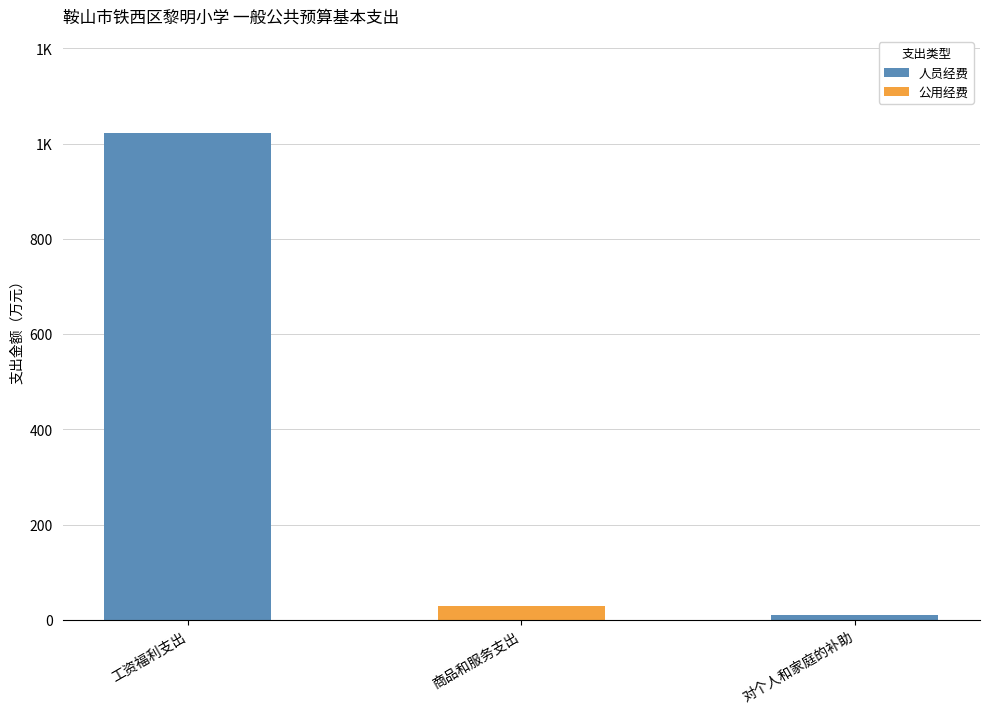

What are all the series names shown in the legend?

人员经费, 公用经费